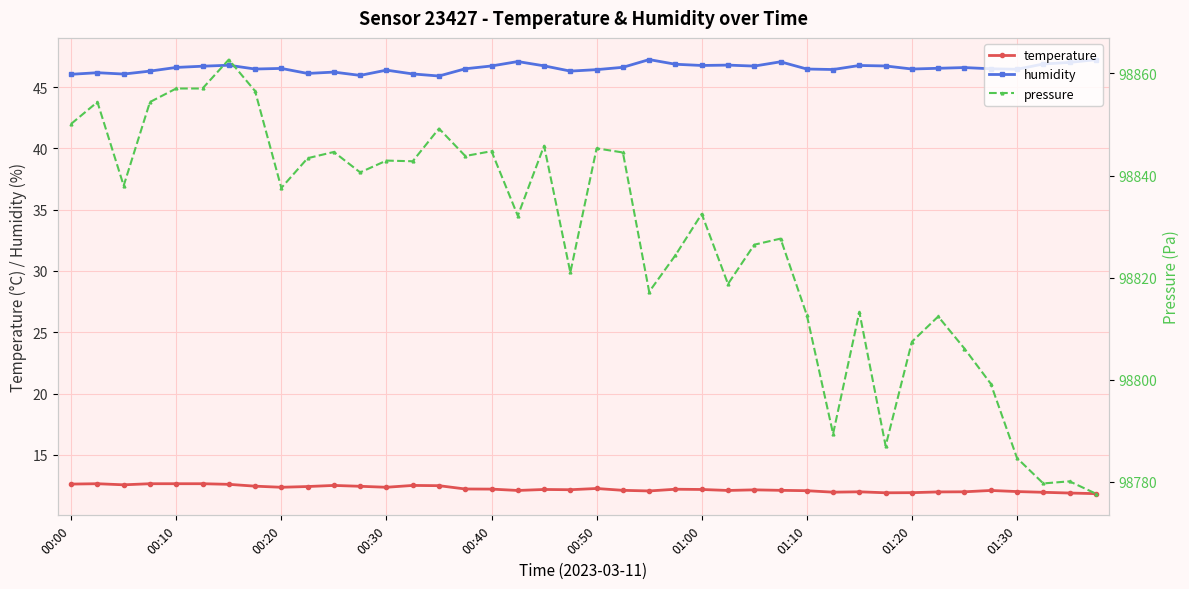

True or false: temperature has more than 0 interior local peaks.

True